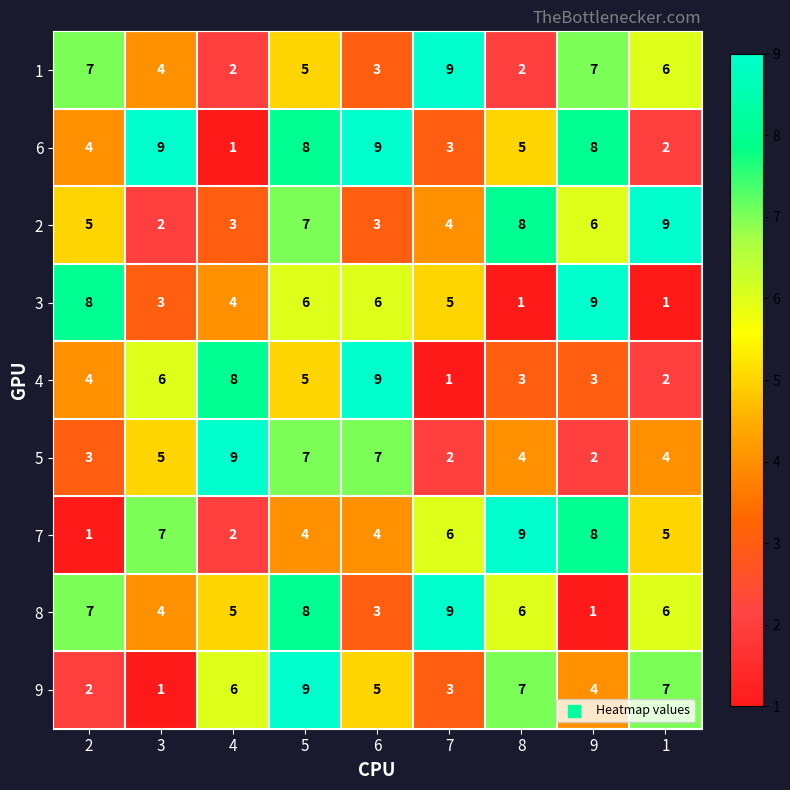

What is the maximum value shown in the chart?

9